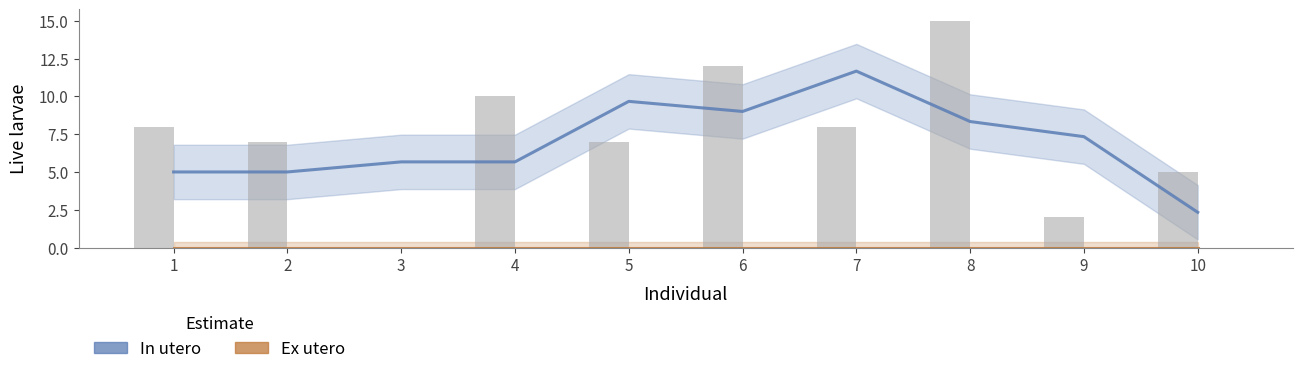

Count the number of data series in this chart.

2